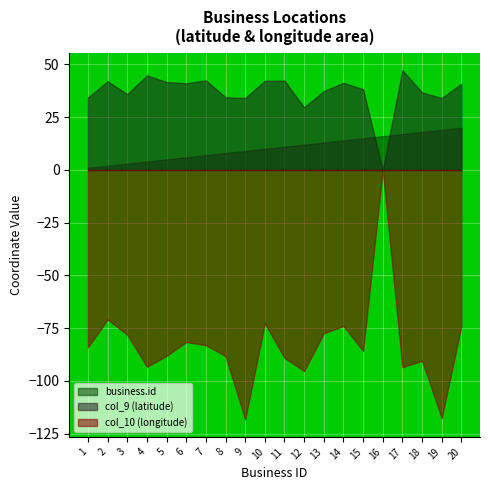

What is the sum of the col_10 (longitude) values at 17 and 14?

-167.4